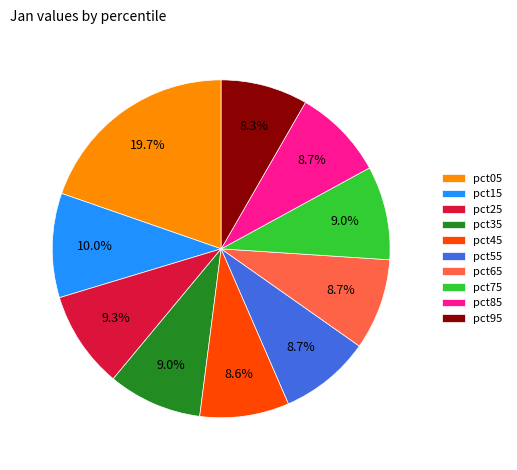

Which category has the biggest portion of the pie?

pct05